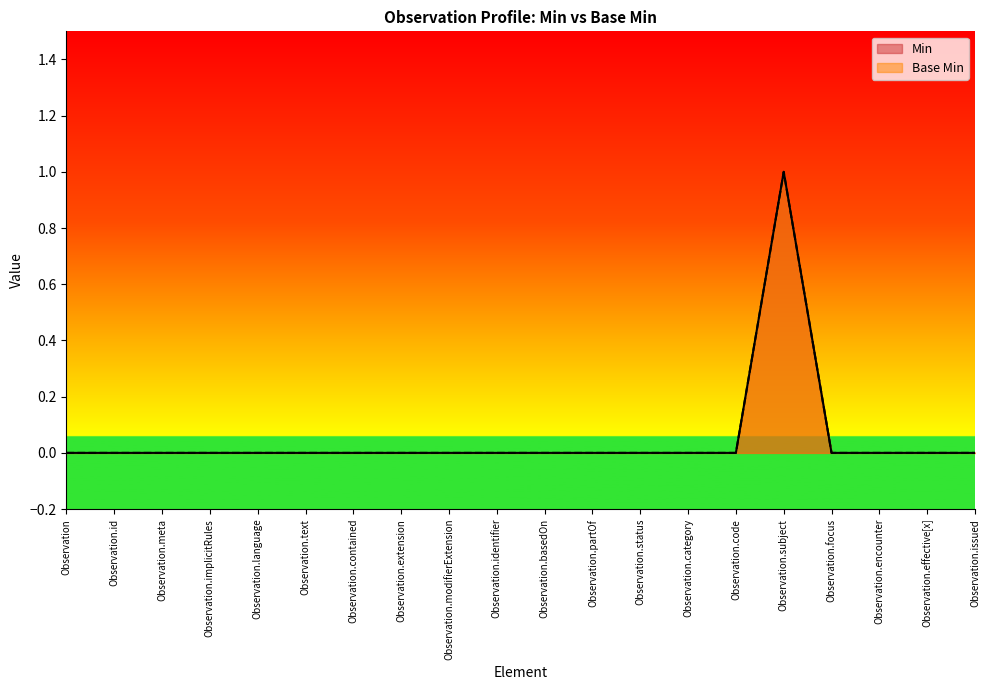

Does the chart display data point markers on the line(s)?

No